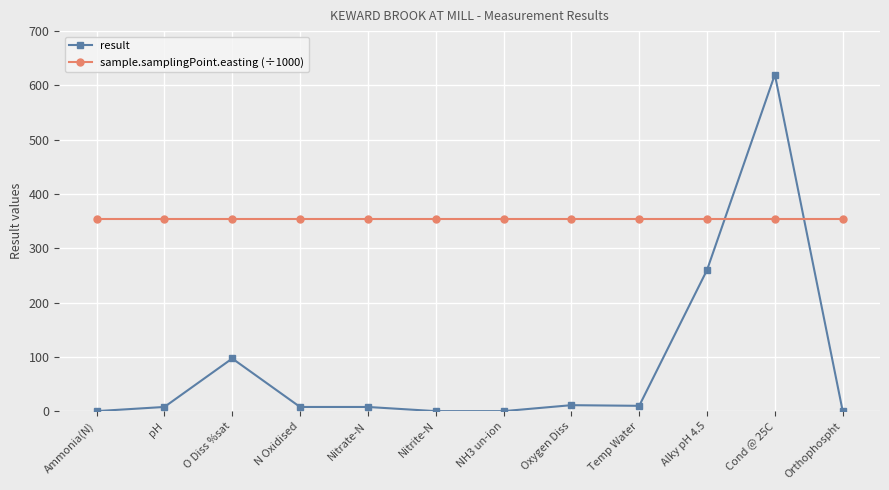

At which category does result reach its first local peak?

O Diss %sat